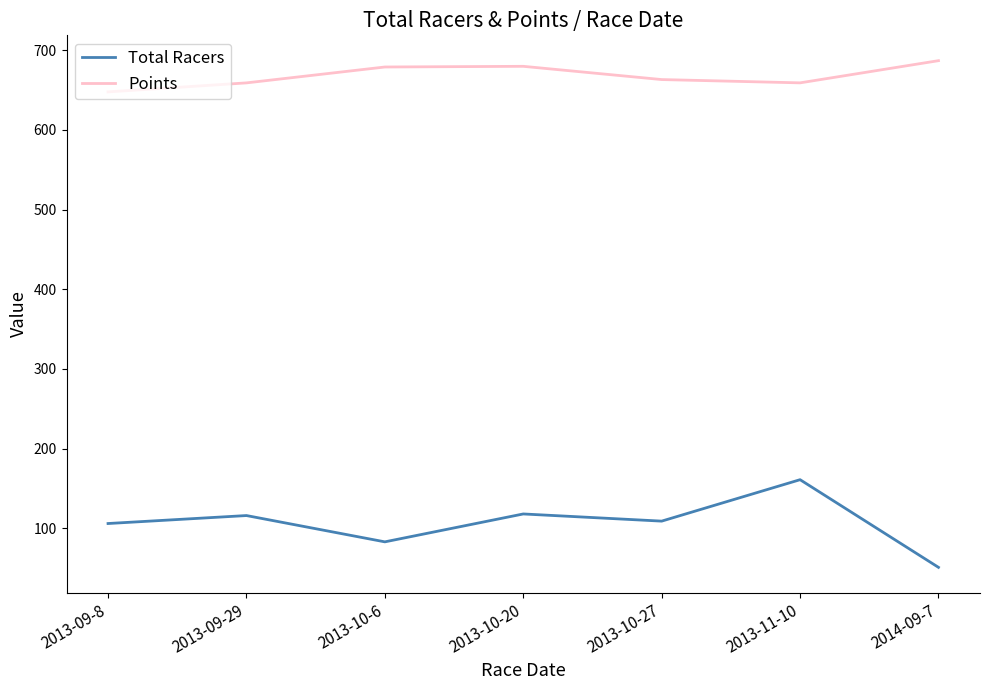

Rank the series at 2014-09-7 from highest to lowest value.

Points, Total Racers